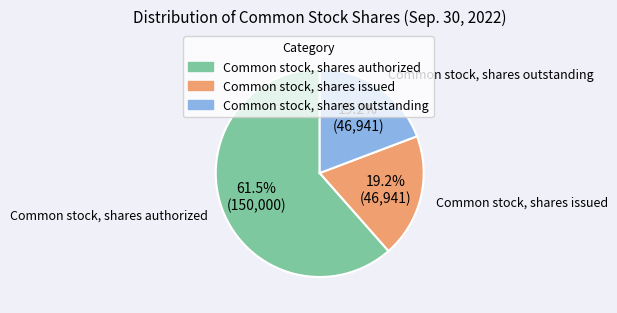

What is the majority slice?

Common stock, shares authorized